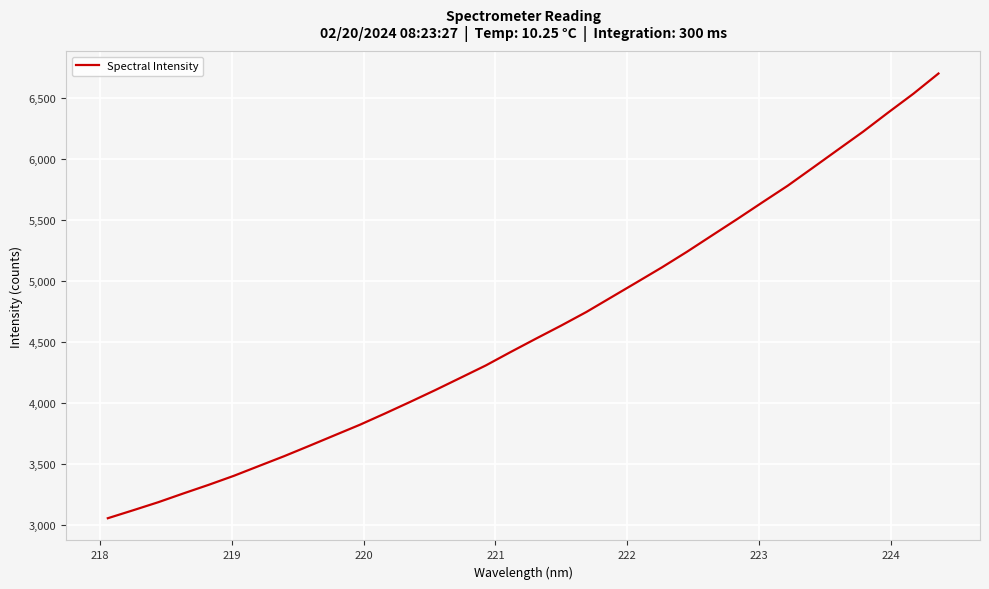

What is the difference between the maximum and minimum values?

3645.6